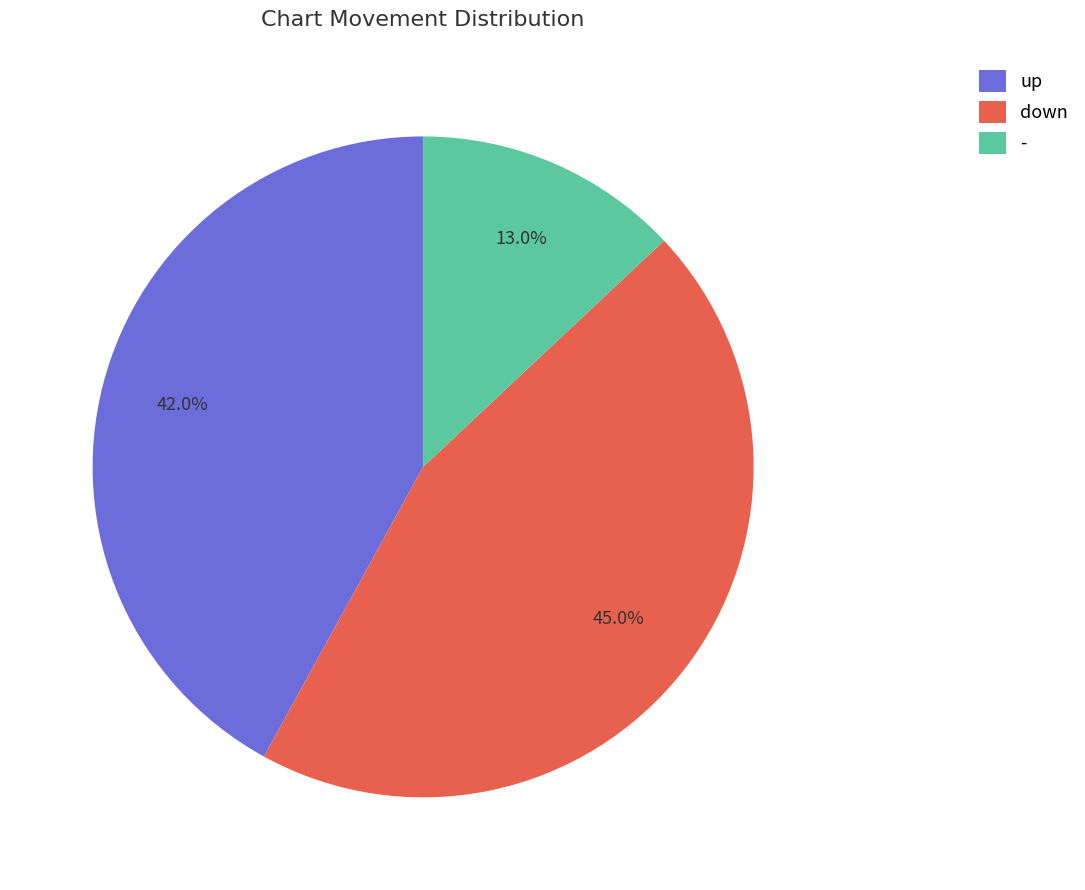

Approximately how many times larger is the value at down compared to up?

1.1